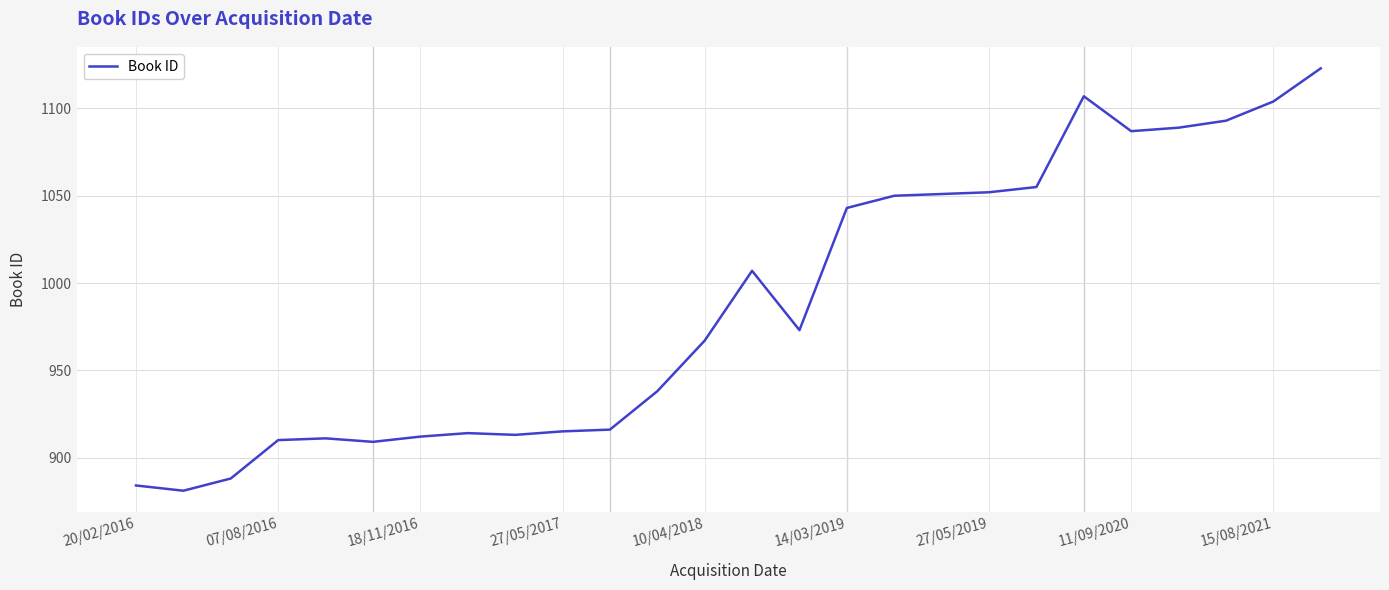

What is the minimum value shown in the chart?

881